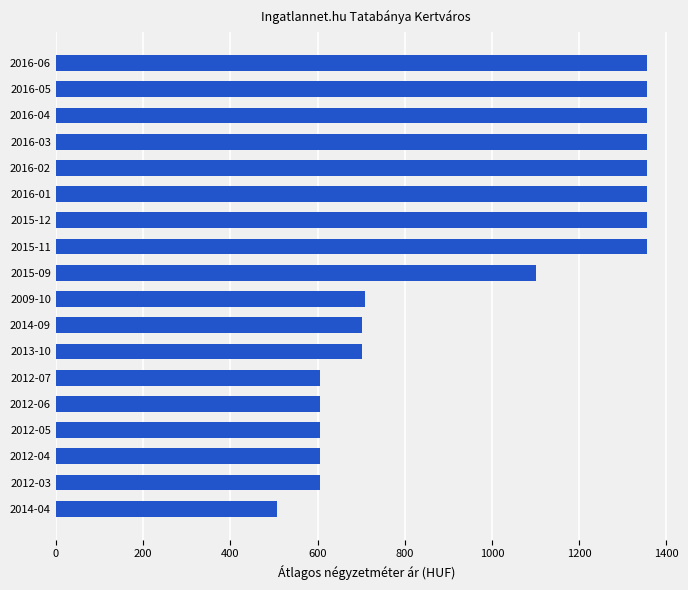

Is it true that the value at 2012-07 is 606?

True